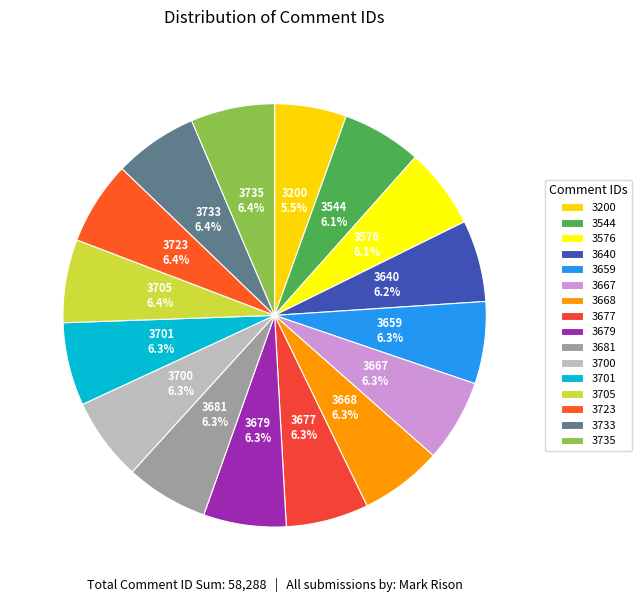

Count the number of slices in the pie.

16